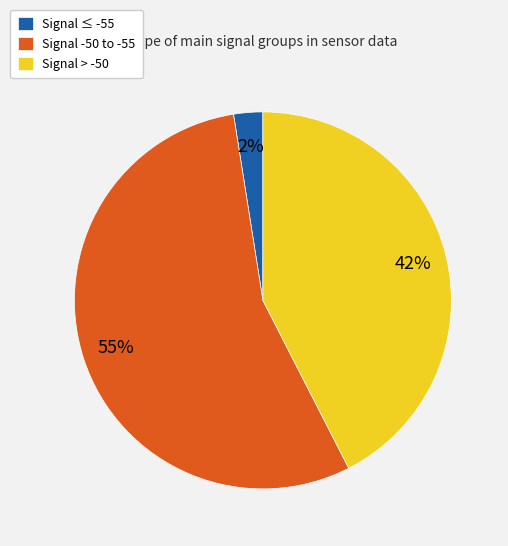

Rank the categories by value from highest to lowest.

Signal -50 to -55, Signal > -50, Signal ≤ -55